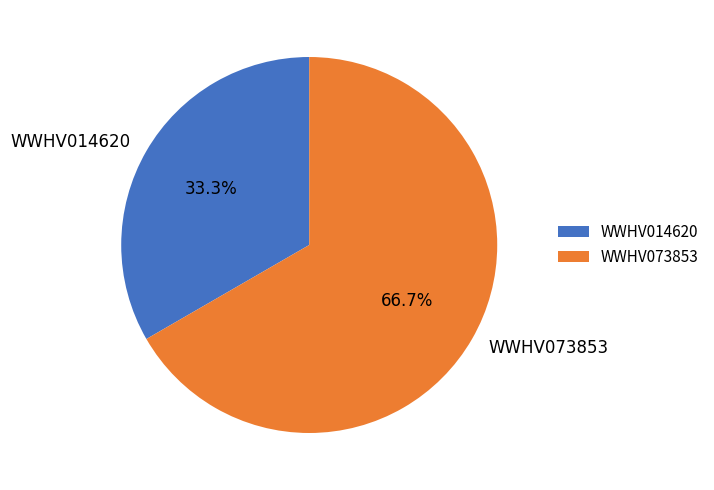

Combined, do WWHV073853 and WWHV014620 account for over 50%?

Yes